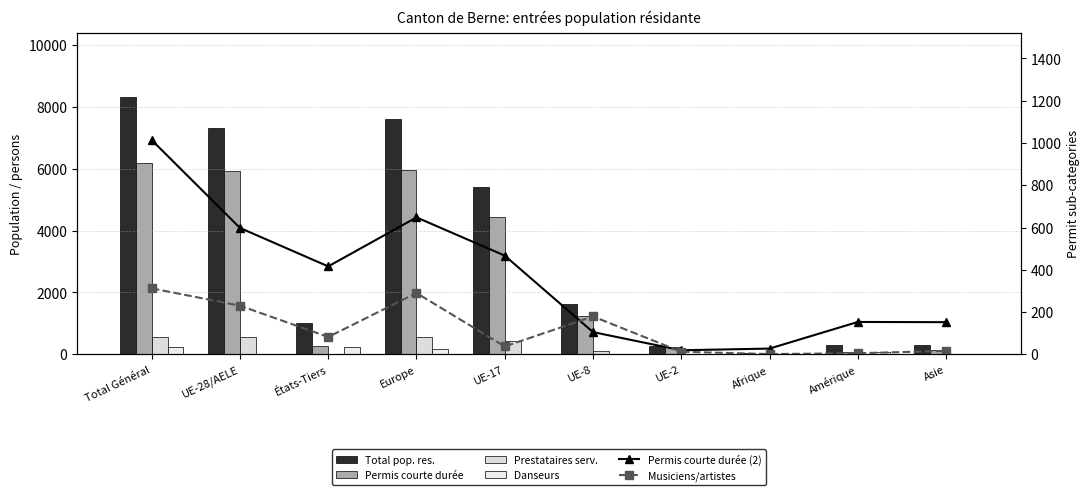

What position from the left is UE-28/AELE?

2